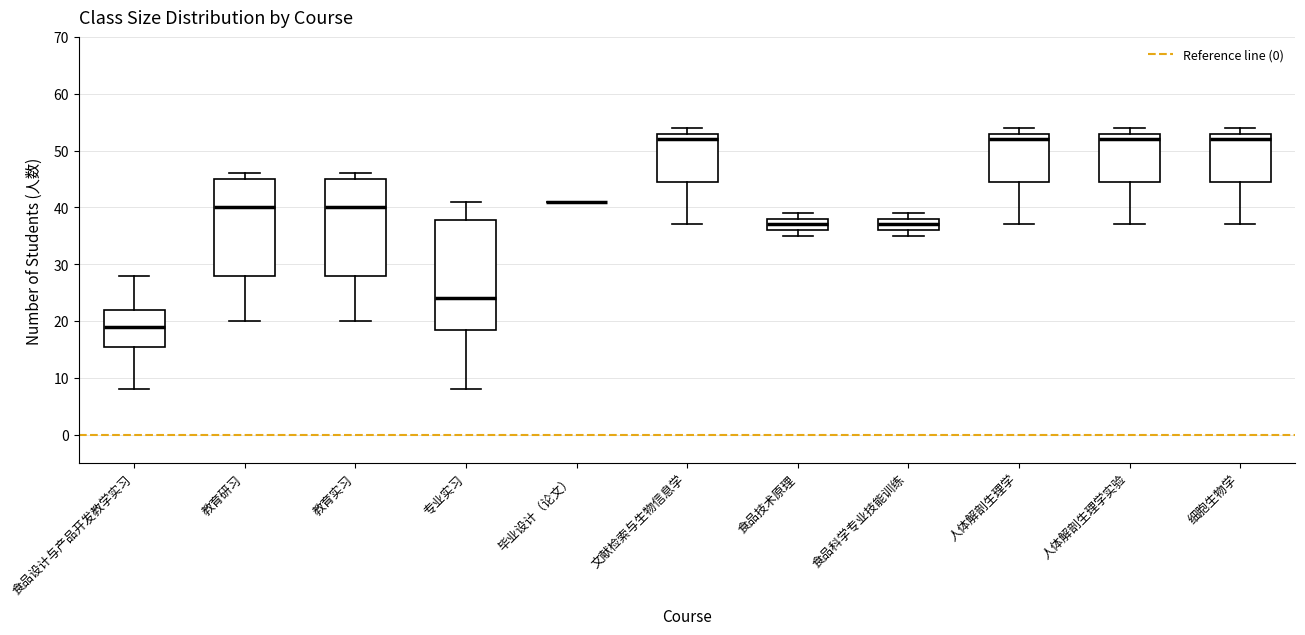

Reading left to right, read every box against the y-axis: the position of its median line, the range the box covers, and the ends of its whiskers. The values are not printed on the chart, so give them approximately, as read against the axis.

食品设计与产品开发教学实习: median 19, box 16 to 22, whiskers 8 to 28
教育研习: median 40, box 28 to 45, whiskers 20 to 46
教育实习: median 40, box 28 to 45, whiskers 20 to 46
专业实习: median 24, box 19 to 38, whiskers 8 to 41
毕业设计（论文）: box collapsed to a line at 41, whiskers 41 to 41
文献检索与生物信息学: median 52, box 45 to 53, whiskers 37 to 54
食品技术原理: median 37, box 36 to 38, whiskers 35 to 39
食品科学专业技能训练: median 37, box 36 to 38, whiskers 35 to 39
人体解剖生理学: median 52, box 45 to 53, whiskers 37 to 54
人体解剖生理学实验: median 52, box 45 to 53, whiskers 37 to 54
细胞生物学: median 52, box 45 to 53, whiskers 37 to 54